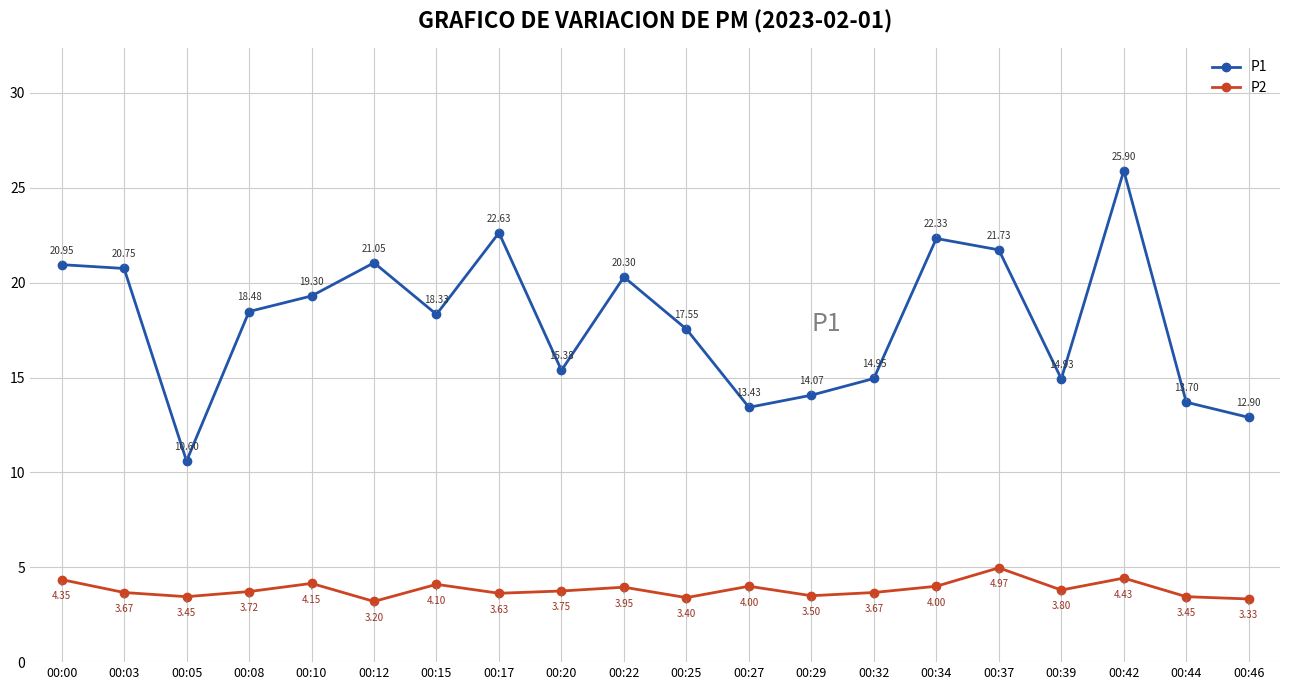

Does the chart display data point markers on the line(s)?

Yes